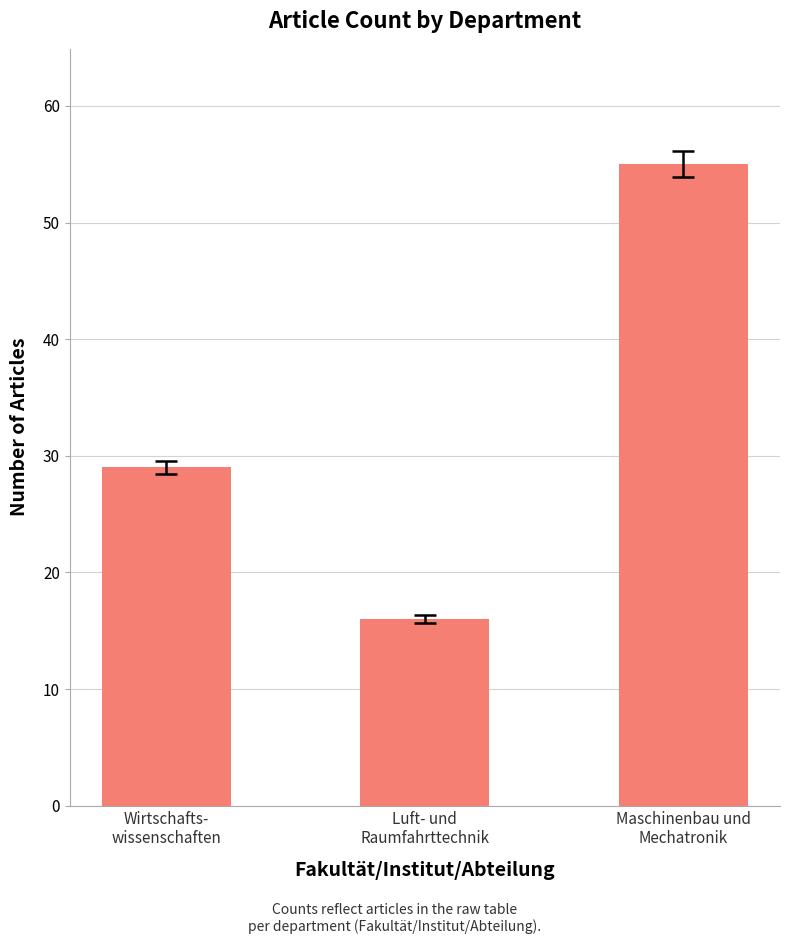

Are the bars grouped side by side (vs. stacked)?

No